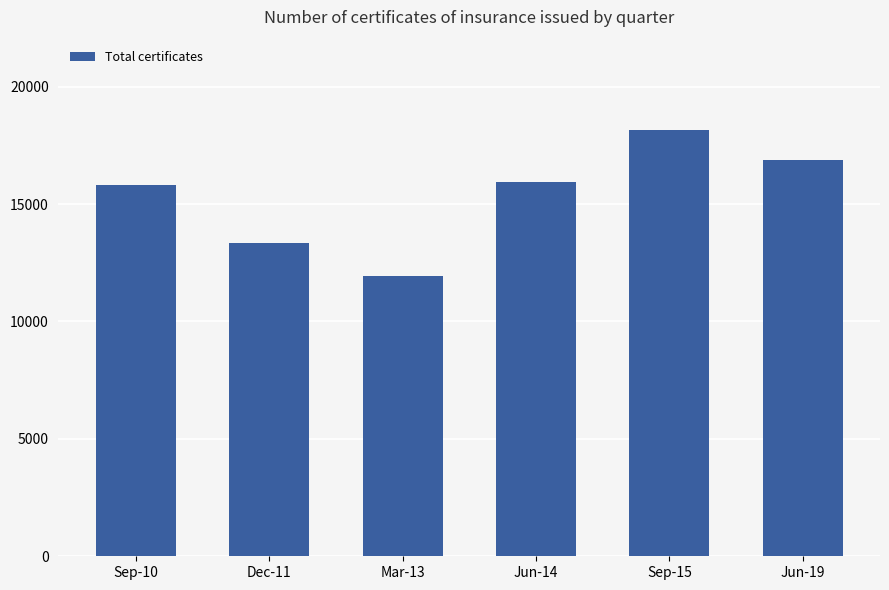

Approximately how many times larger is the value at Mar-13 compared to Dec-11?

0.9